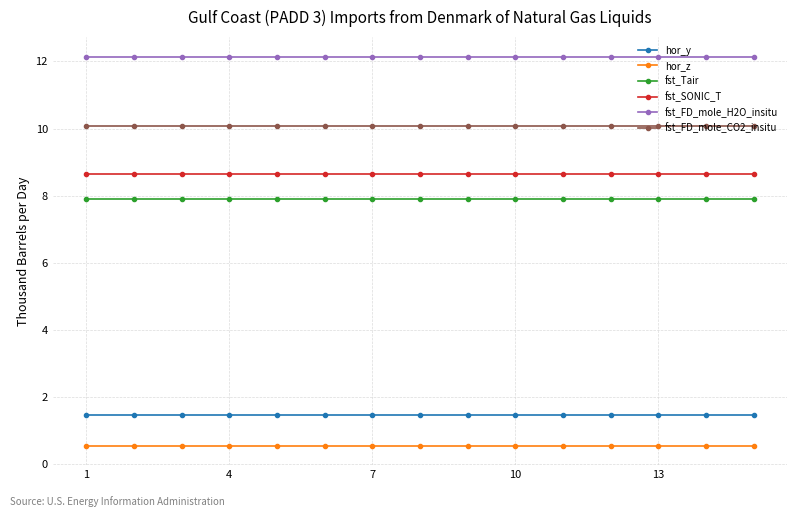

At how many categories does at least one series exceed 4?

15